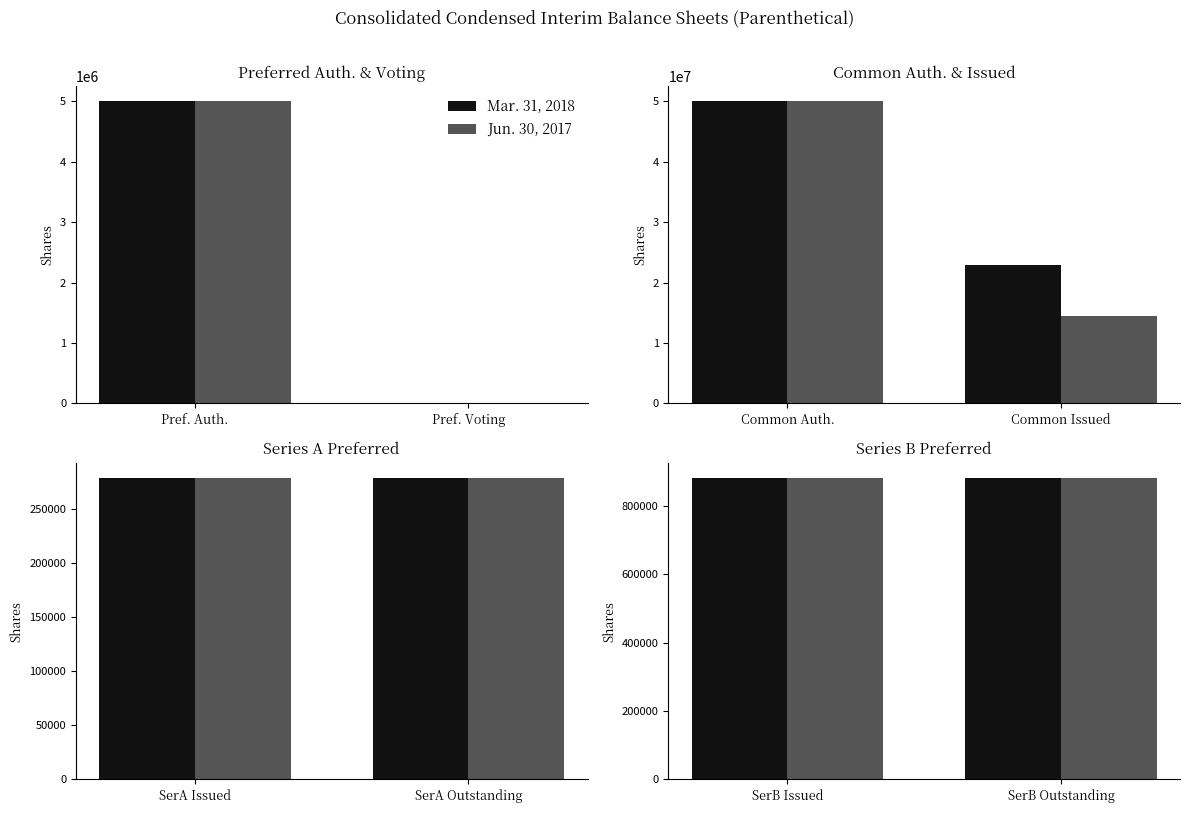

List the series in order of their peak value, lowest first.

Mar. 31, 2018, Jun. 30, 2017